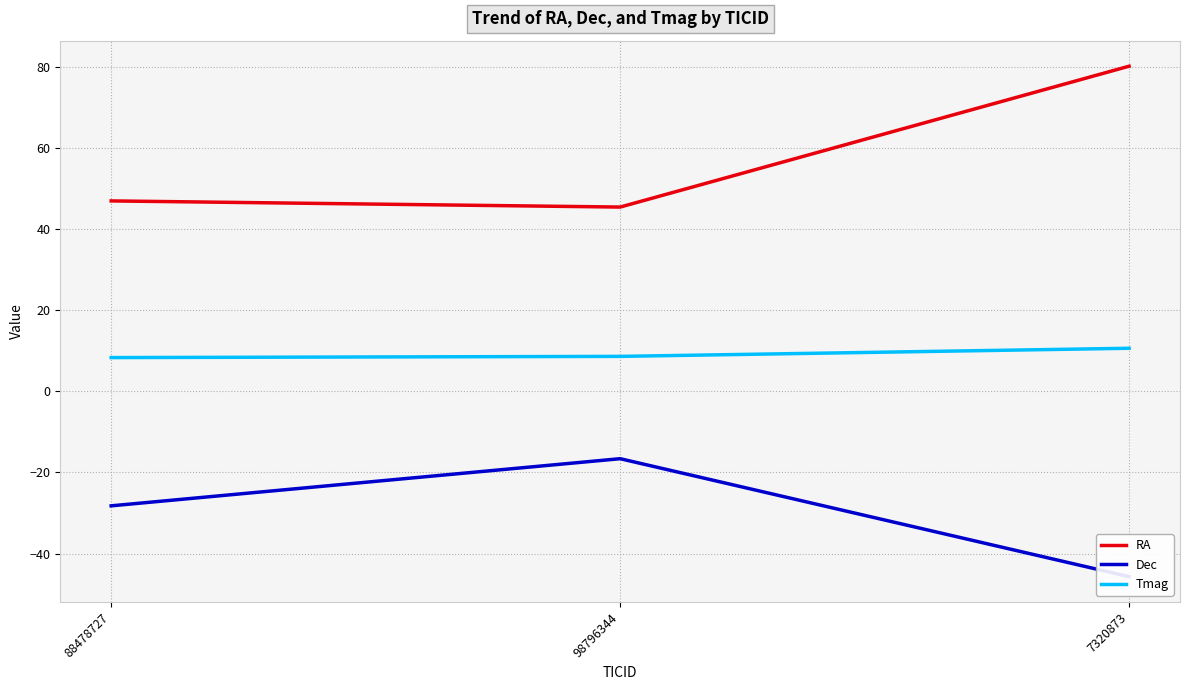

Reading left to right, transcribe all the data shown in this chart.

RA: 88478727=47.0	98796344=45.5	7320873=80.2
Dec: 88478727=-28.2	98796344=-16.6	7320873=-45.7
Tmag: 88478727=8.3	98796344=8.6	7320873=10.6